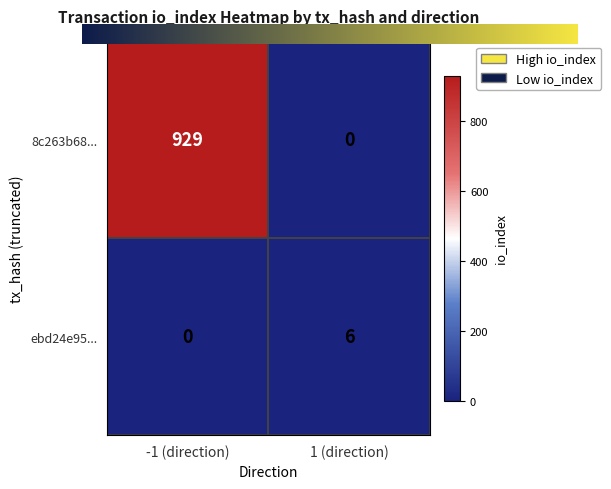

Between -1 (direction) and 1 (direction), which series saw the biggest shift?

8c263b68...